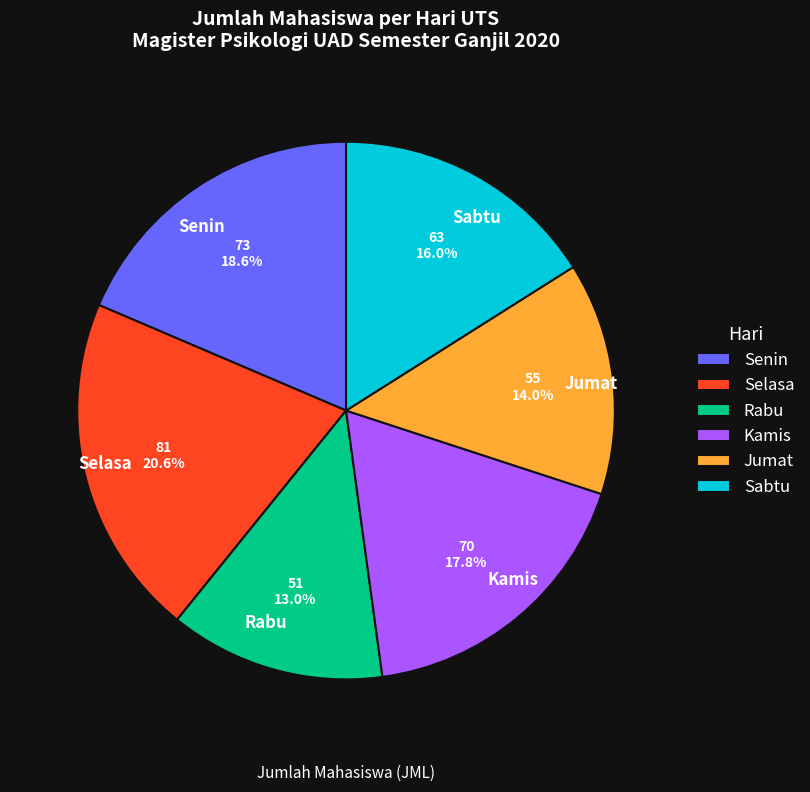

Which slice is the largest?

Selasa